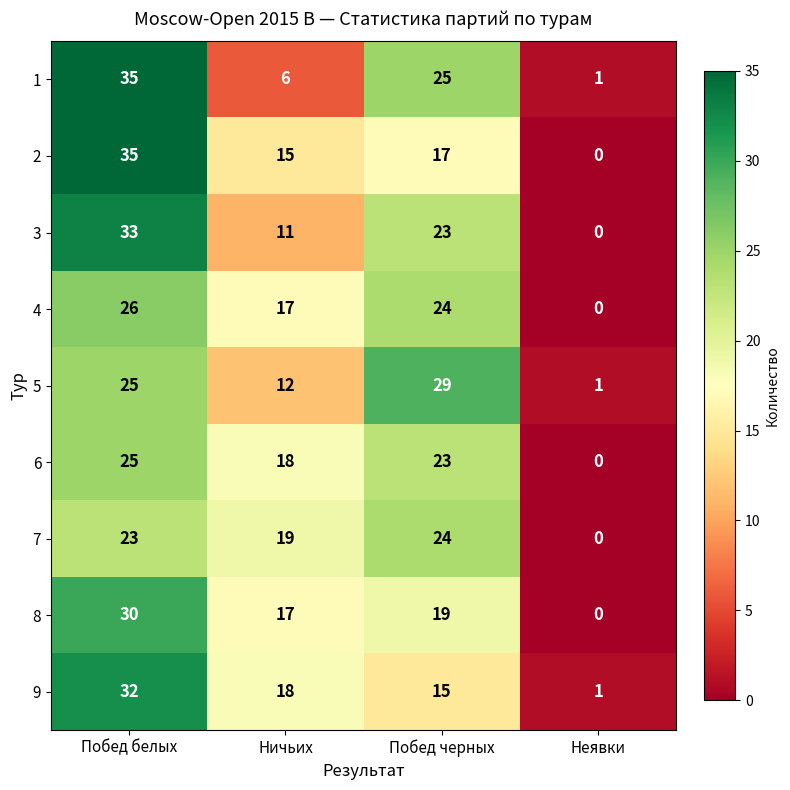

The value of 8 at Побед белых is 30. True or false?

True